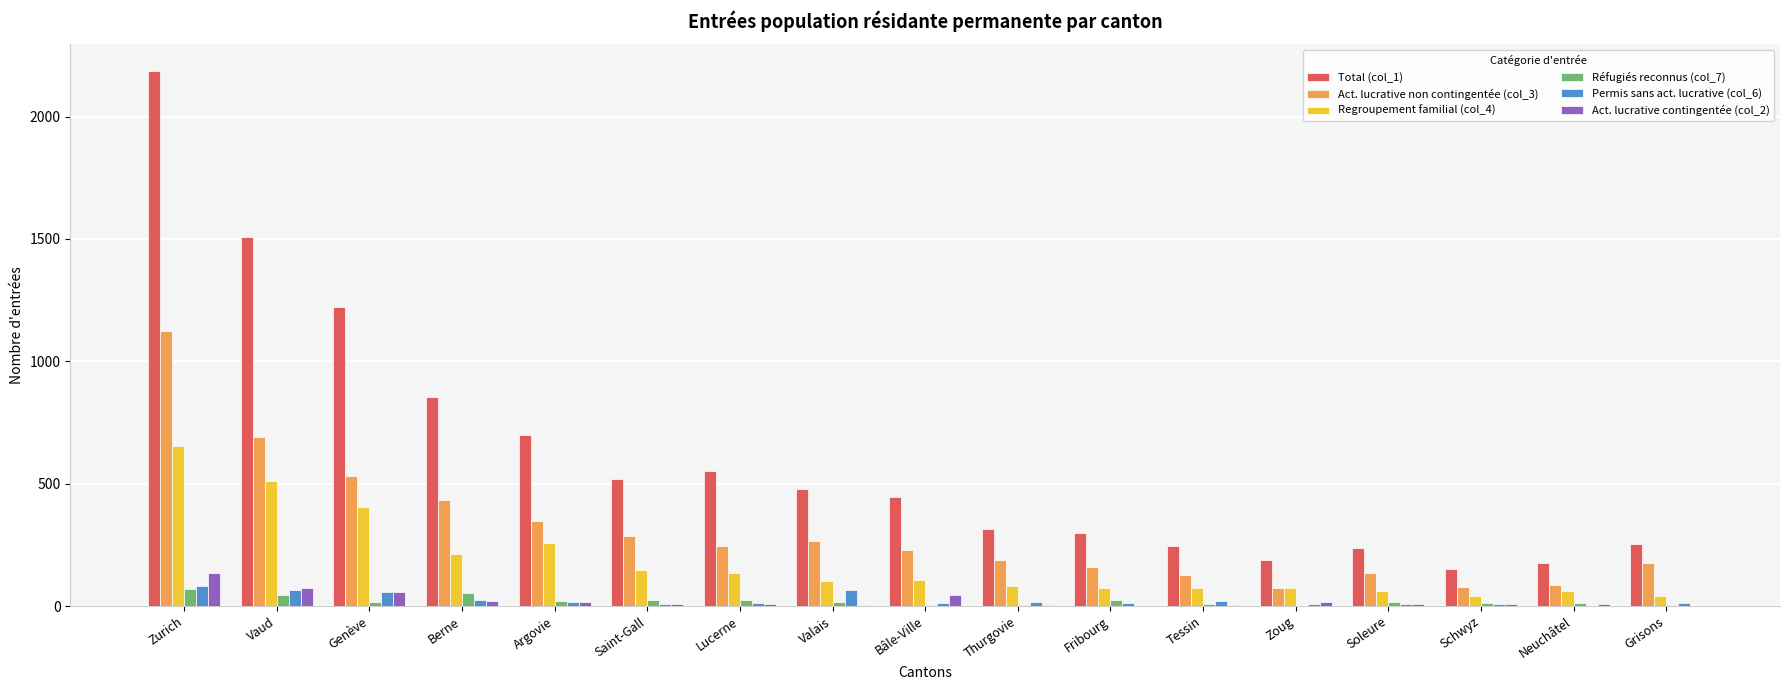

Is it true that Permis sans act. lucrative (col_6) equals 16 at Thurgovie?

True